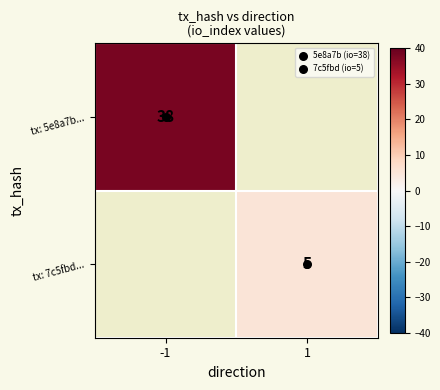

Where is tx: 5e8a7b... nearest to the value 38?

-1